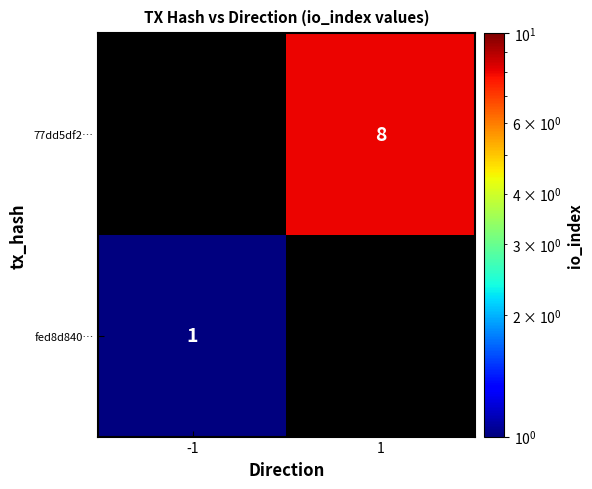

The 77dd5df2… series shows 8 at 1. True or false?

True